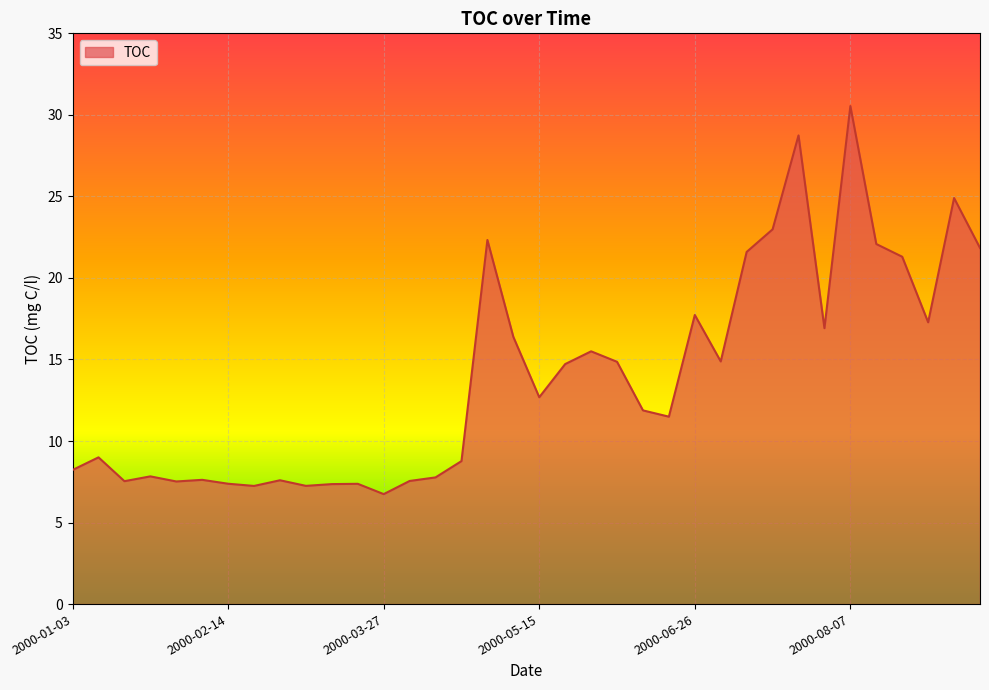

What is the difference between the maximum and minimum values?

23.8